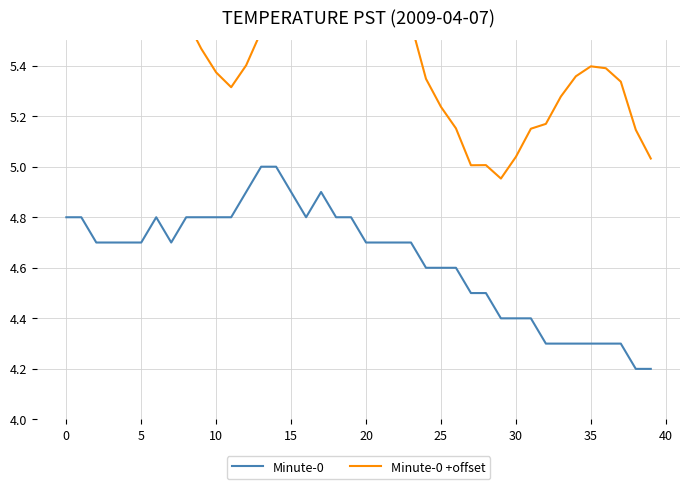

Which series has the widest spread of values?

Minute-0 +offset